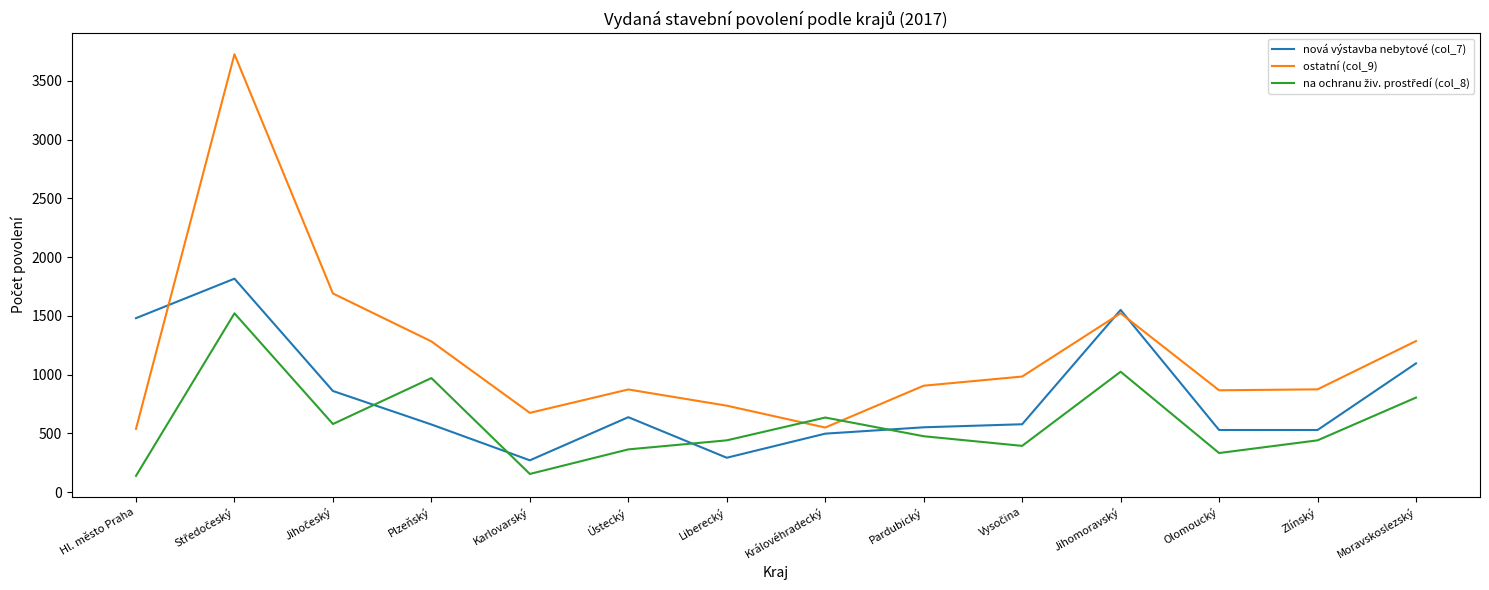

What is the total value across all series at Olomoucký?

1726